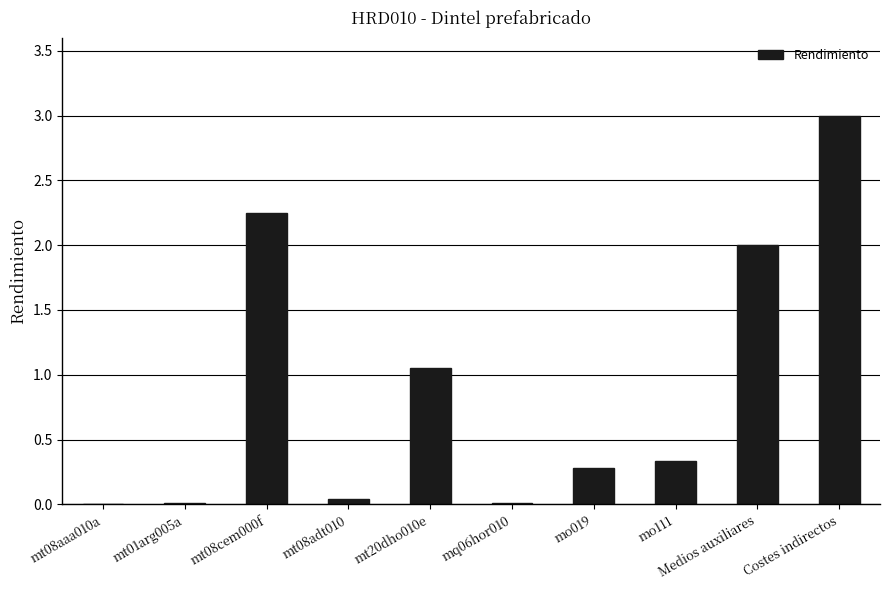

What is the ratio of the value at Medios auxiliares to the value at mt08cem000f?

0.9